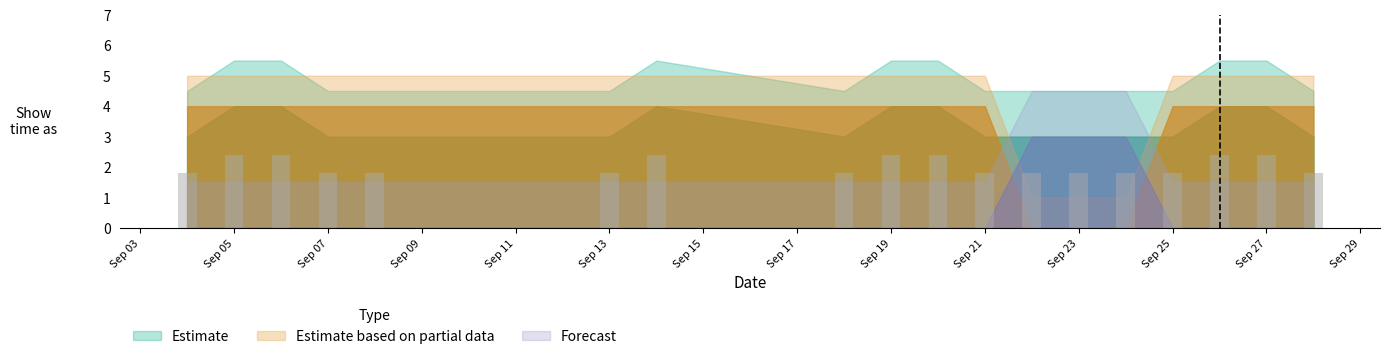

What is the value of the 10th bar from the left?

2.4